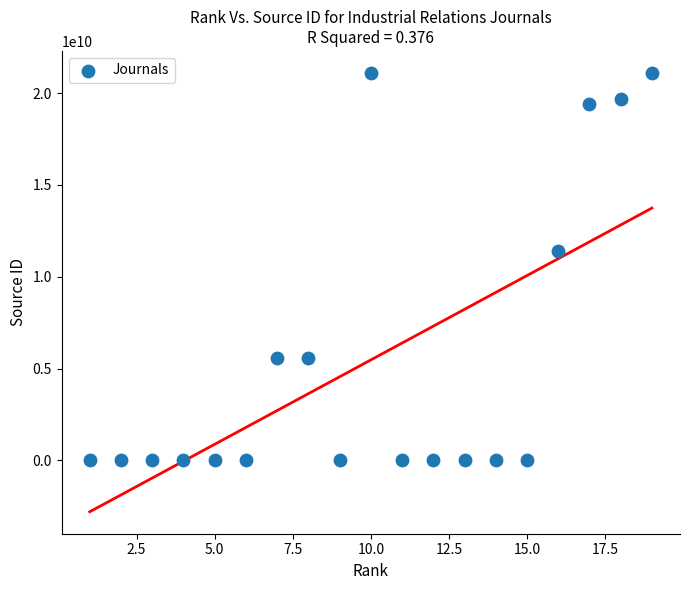

What is the range of Y values (max minus min)?

21100963640